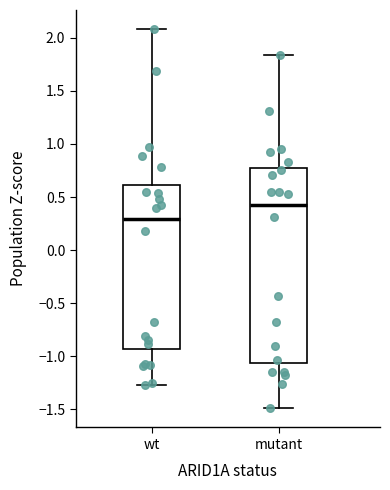

Which box's median line is the highest?

mutant